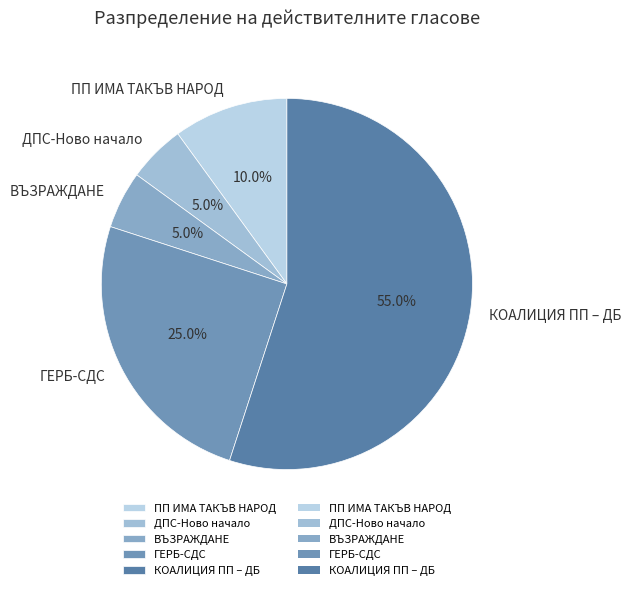

To the nearest percent, what is the difference between the largest and smallest slice percentages?

50%